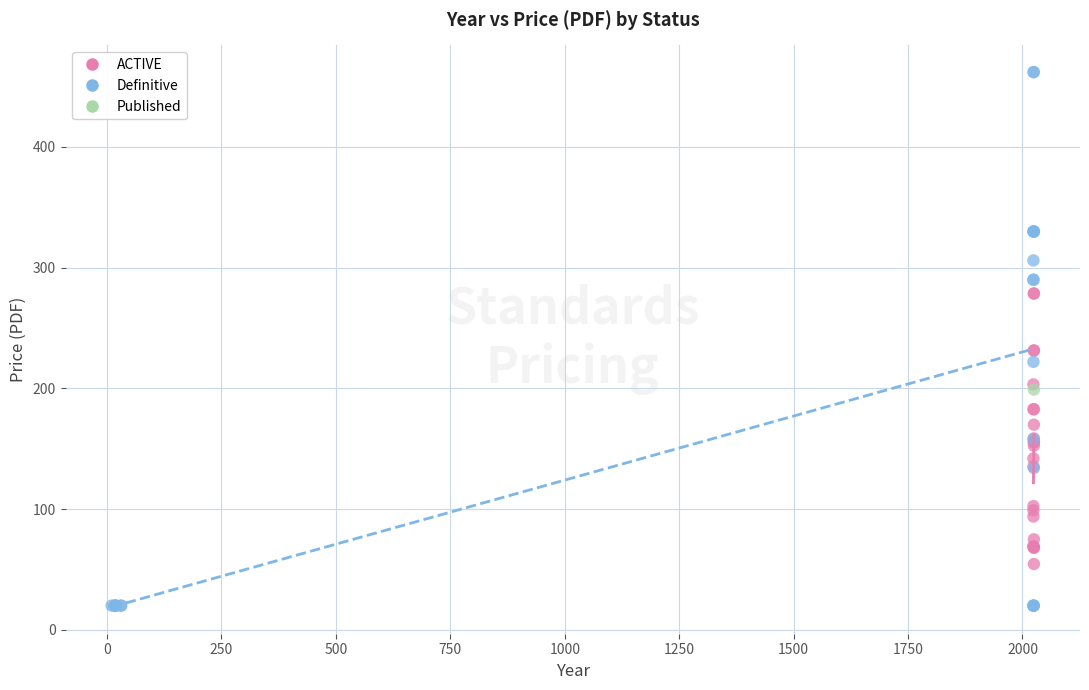

What are all the series names shown in the legend?

ACTIVE, Definitive, Published